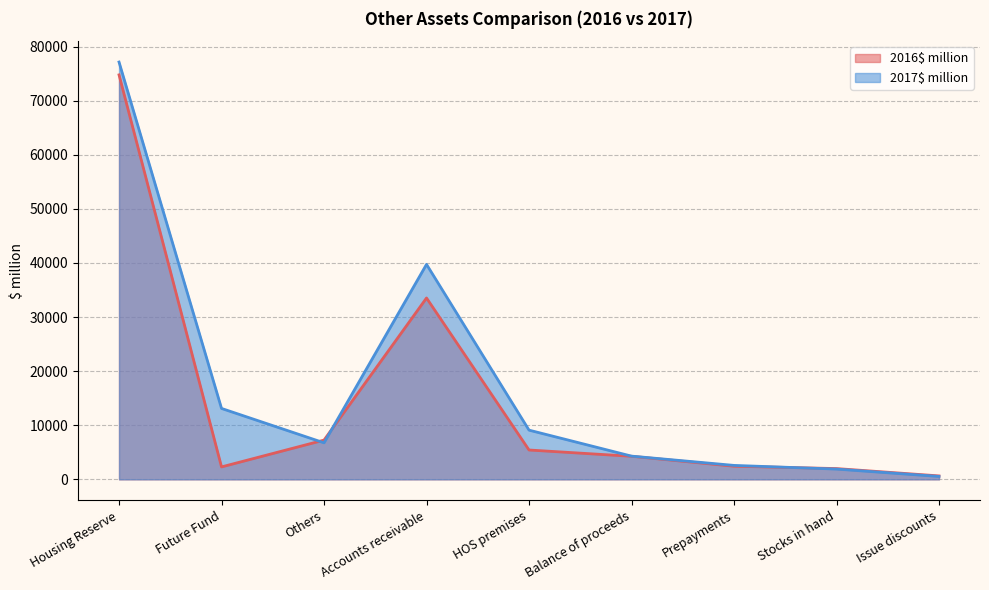

What is the label of the 9th point from the left?

Issue discounts